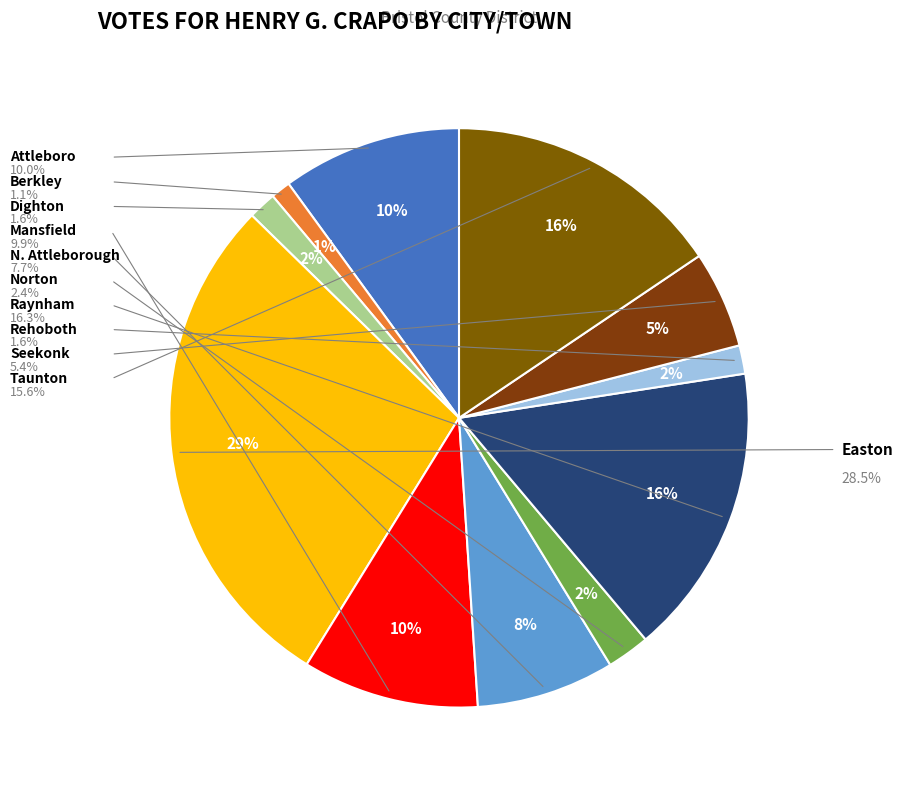

To the nearest percent, what portion does Seekonk represent?

5%